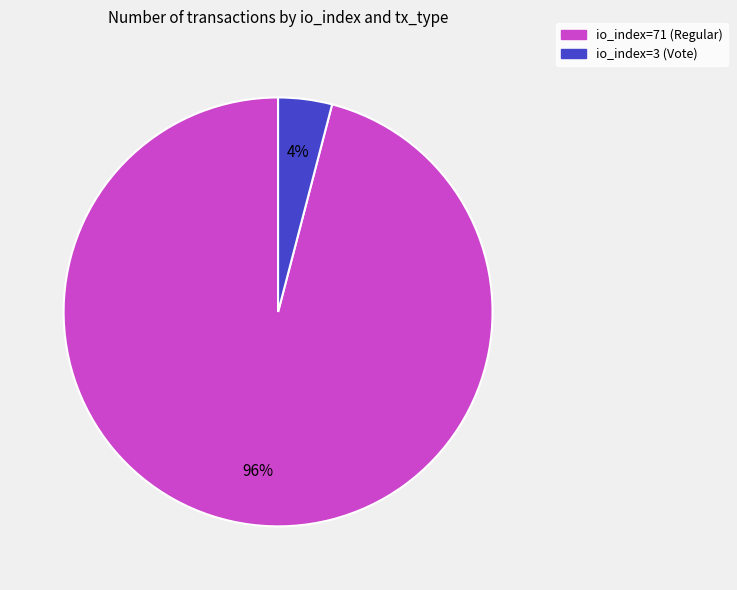

How many slices are in this pie chart?

2